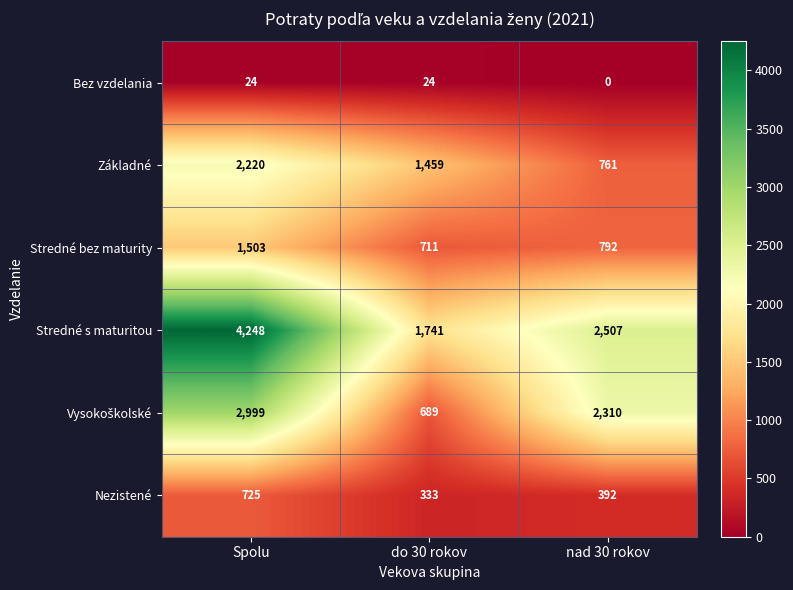

List the labels in order of Stredné s maturitou value, smallest first.

do 30 rokov, nad 30 rokov, Spolu